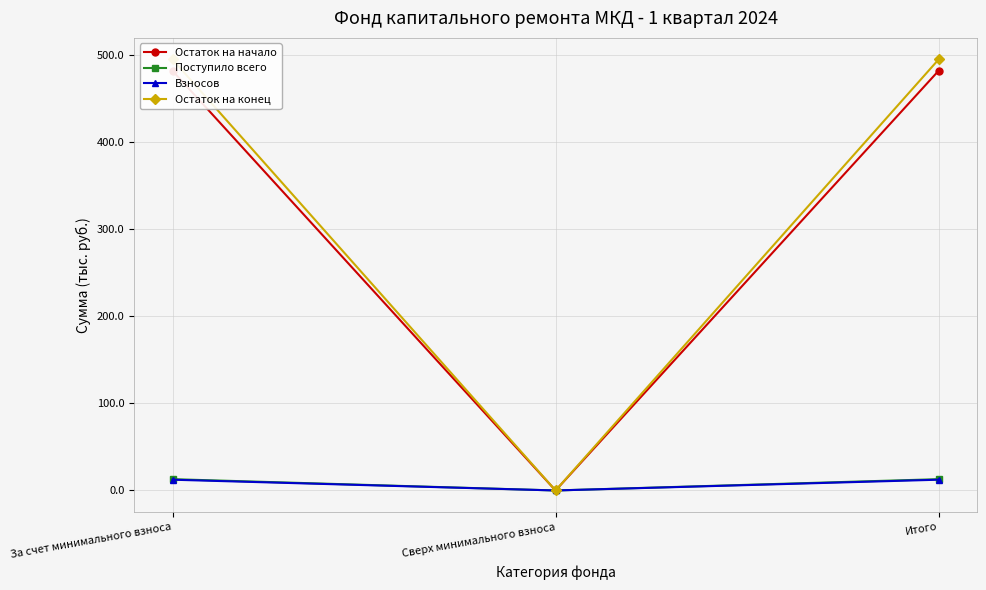

Where does the Поступило всего series first go above 12?

За счет минимального взноса